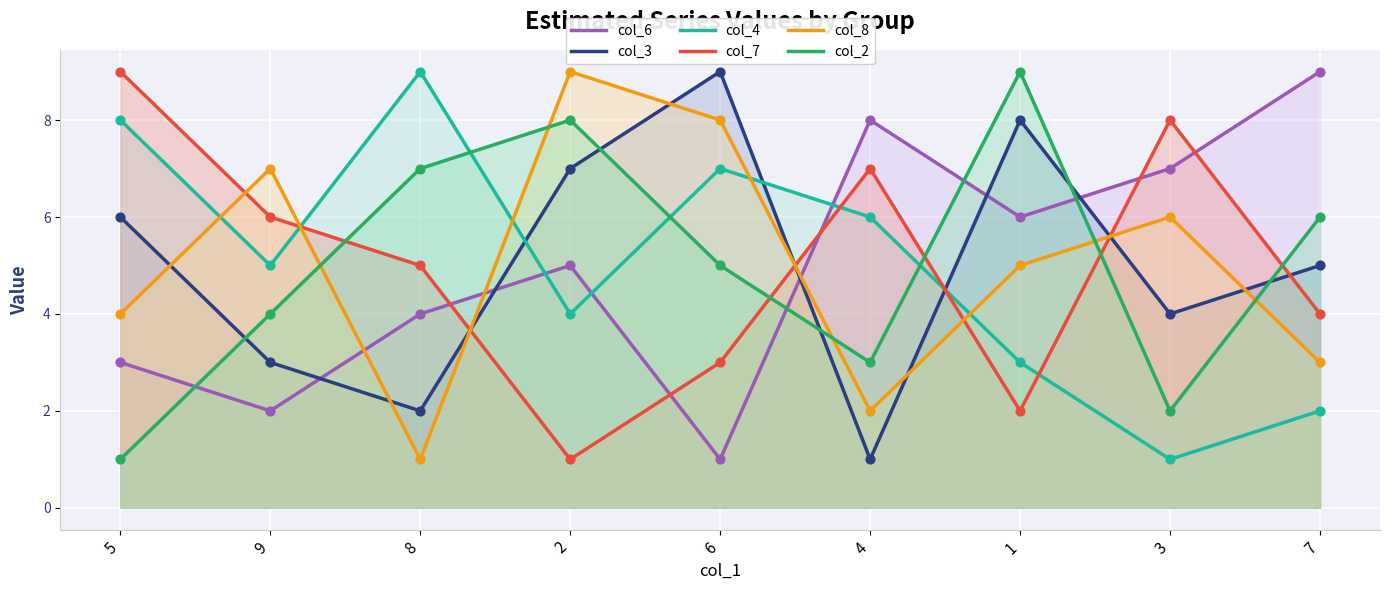

Which series contains the highest Y value?

col_6